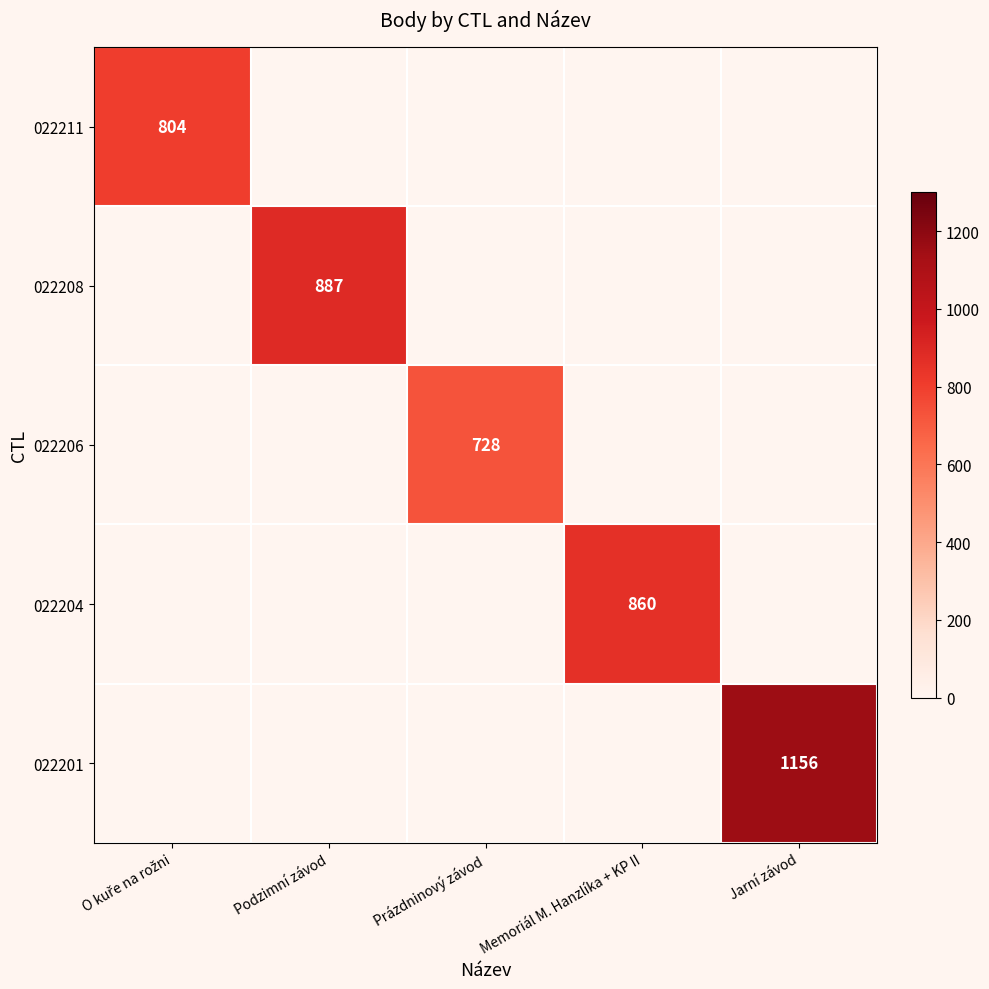

Is it true that 022208 equals 887 at Podzimní závod?

True